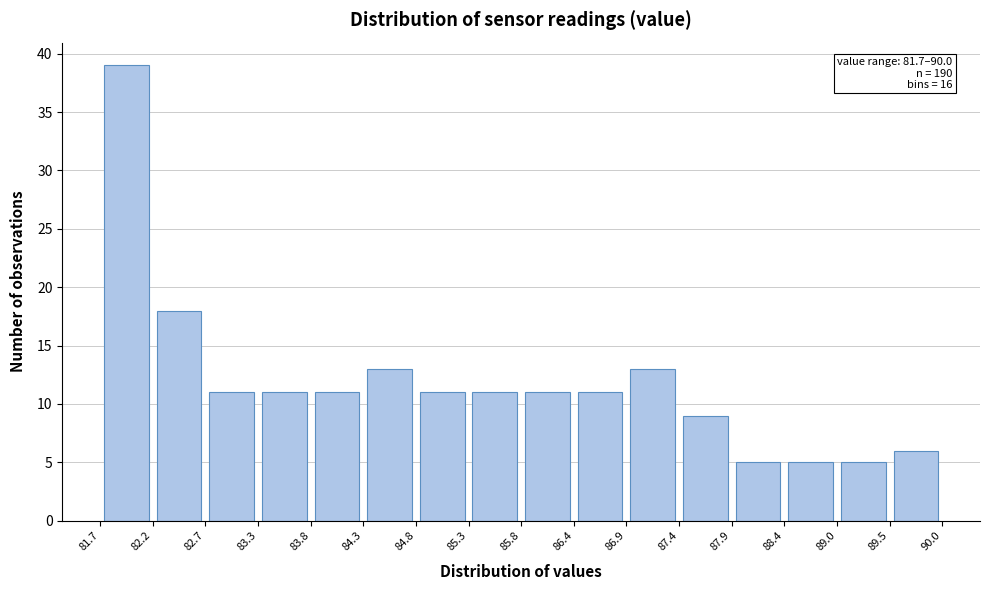

Over which range of the x-axis is the bar tallest?

81.7 to 82.2